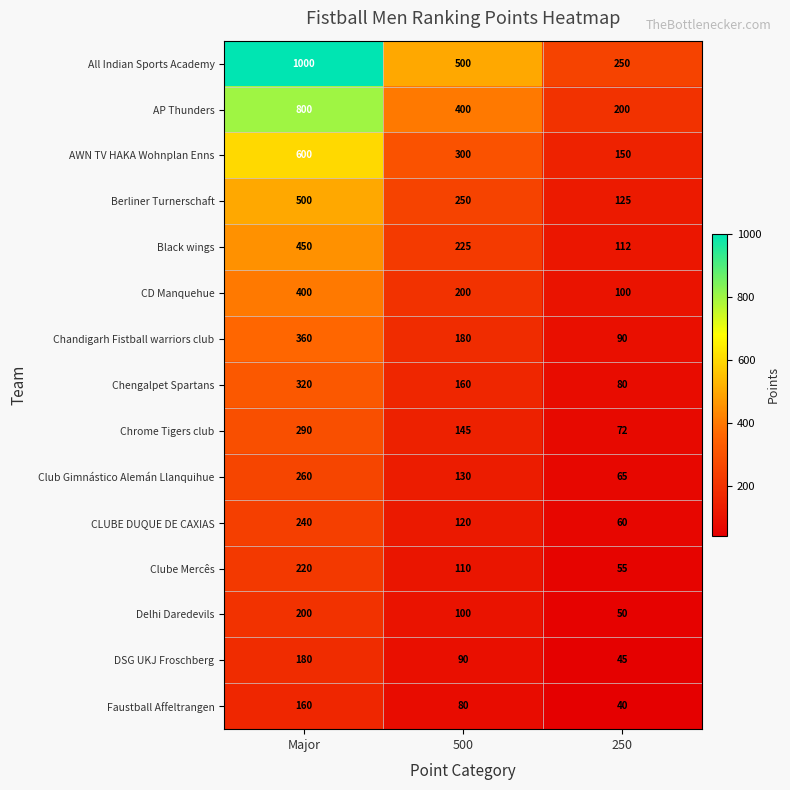

What is the spread (max minus min) of values at 250?

210